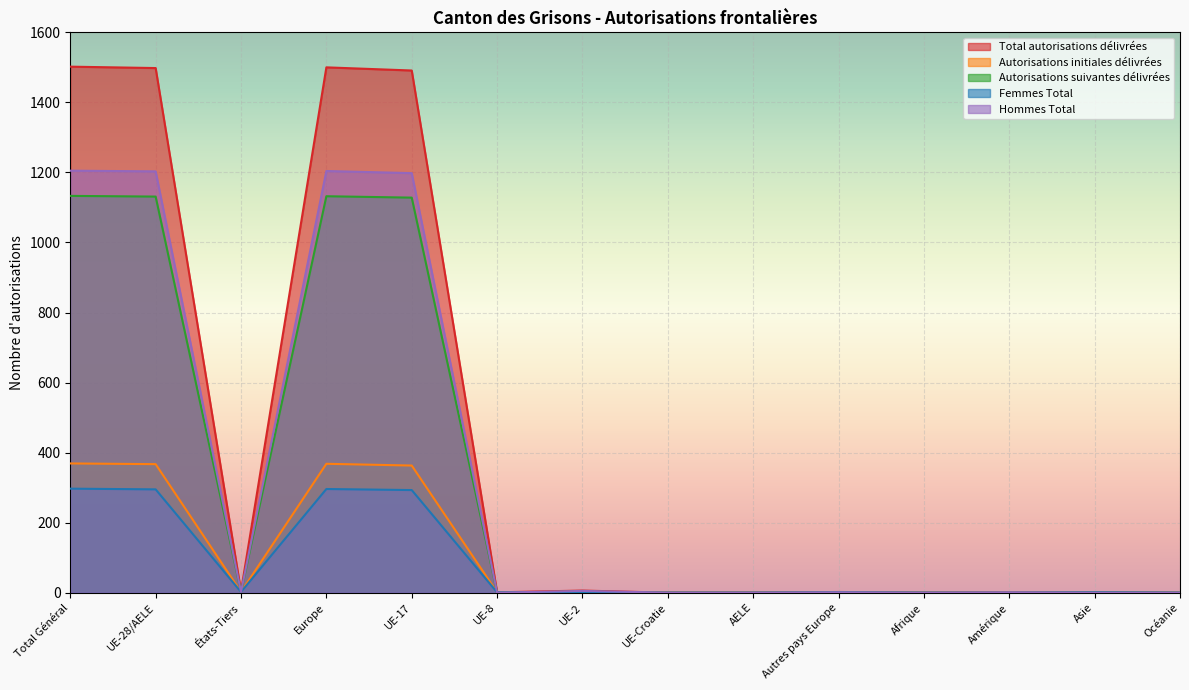

How many lines are shown in the chart?

5